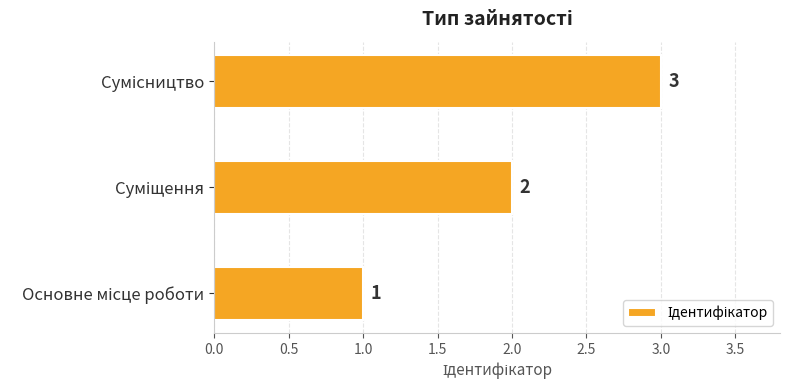

How many data points are less than 2?

1